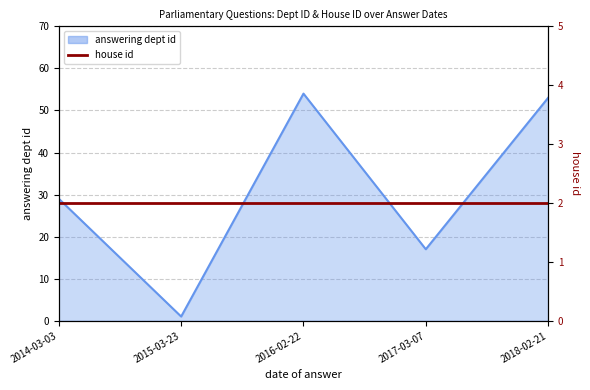

Where does the data first go above 29?

2016-02-22